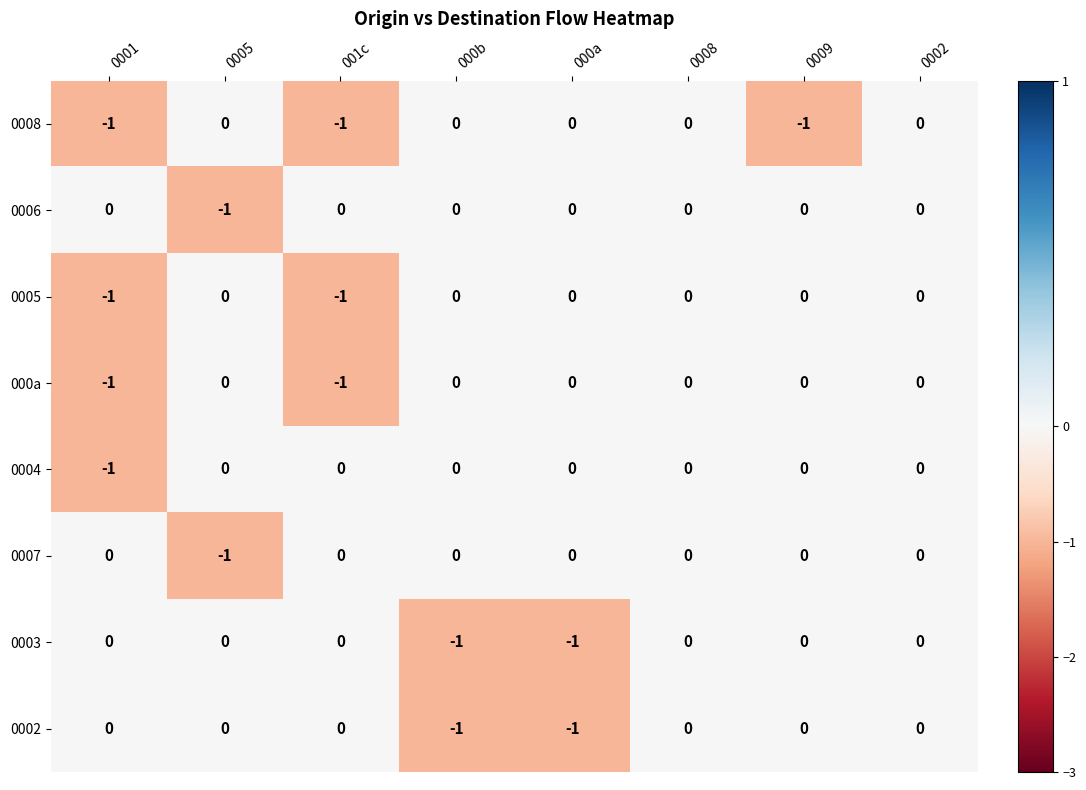

The 000a series shows -1 at 001c. True or false?

True